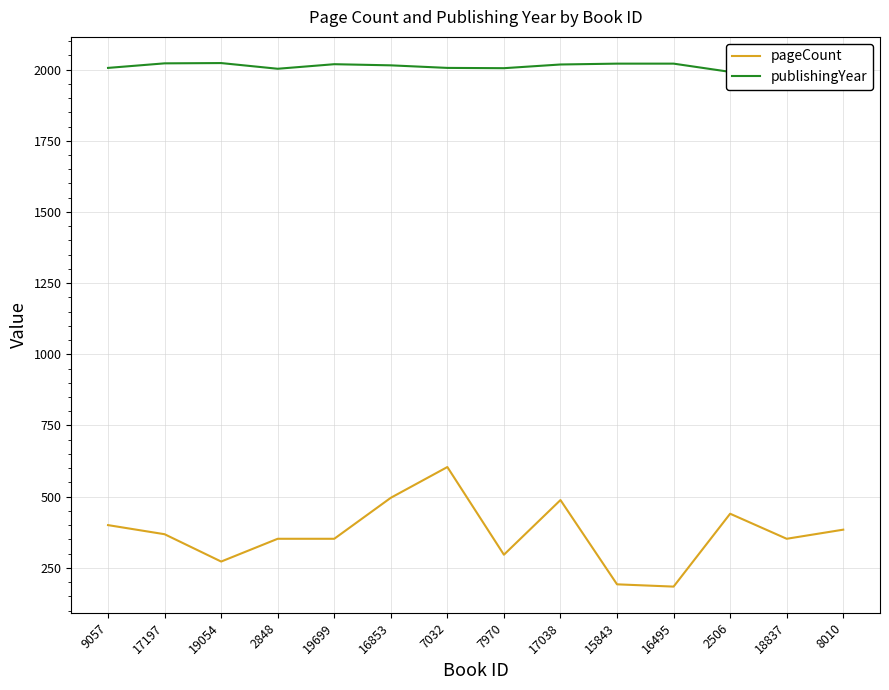

What is the difference between the maximum and minimum values in the pageCount series?

420